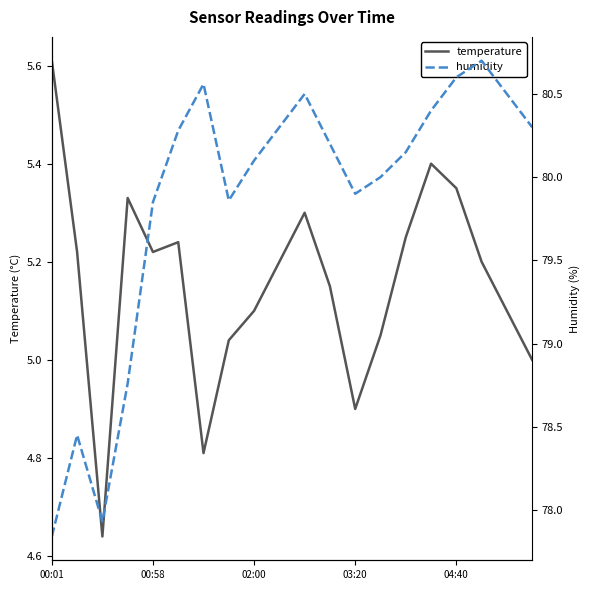

List the series in order of their overall mean, highest first.

humidity, temperature